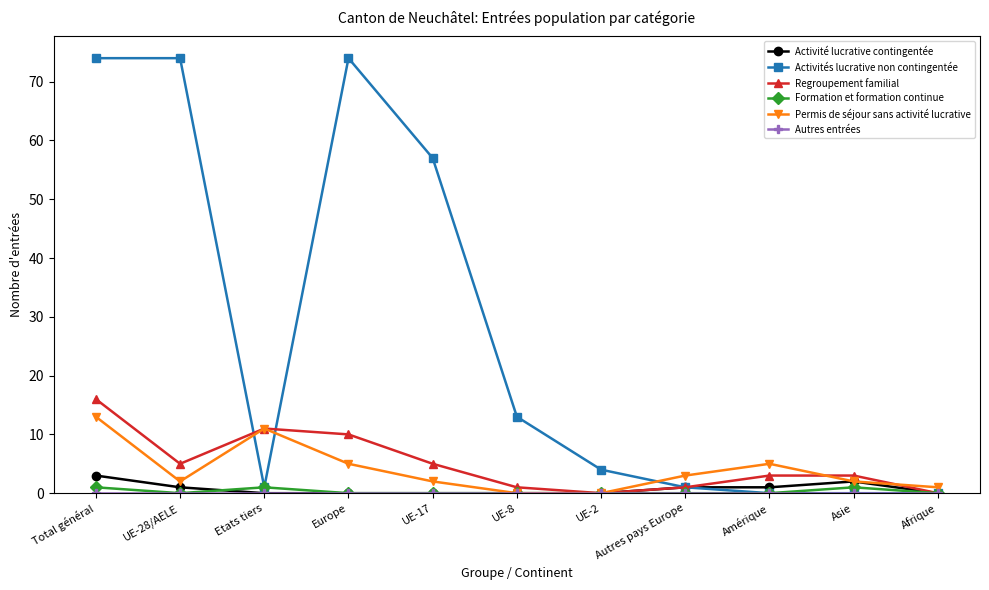

How many interior local peaks does the Permis de séjour sans activité lucrative series have?

2